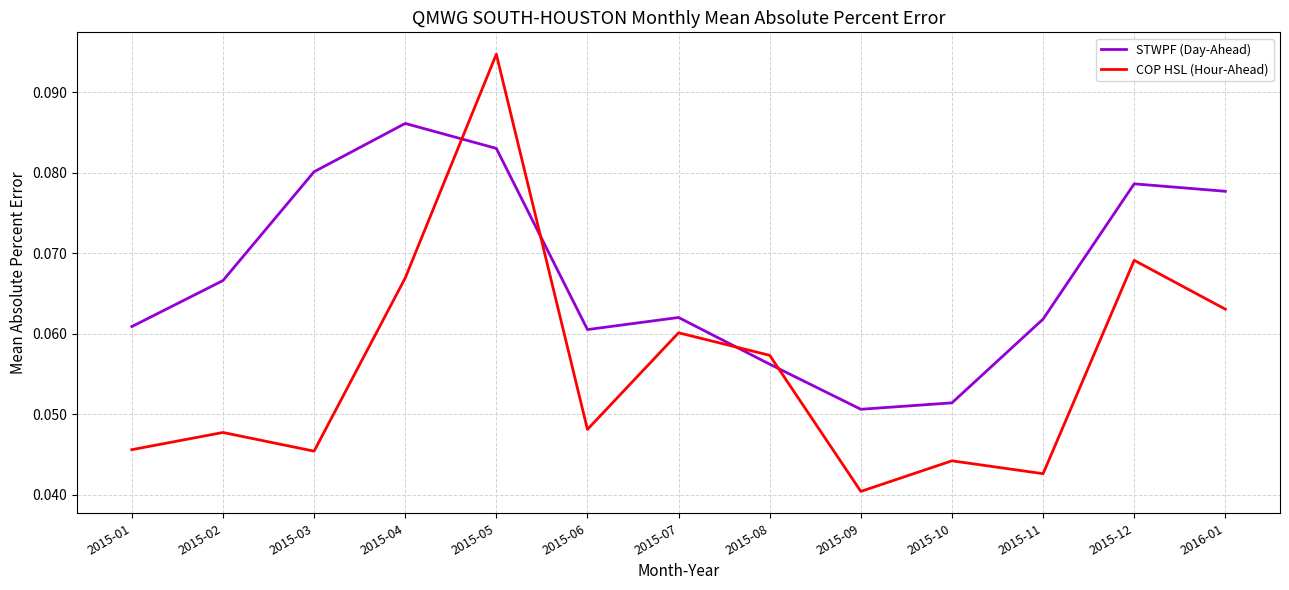

At how many categories does at least one series exceed 0?

13